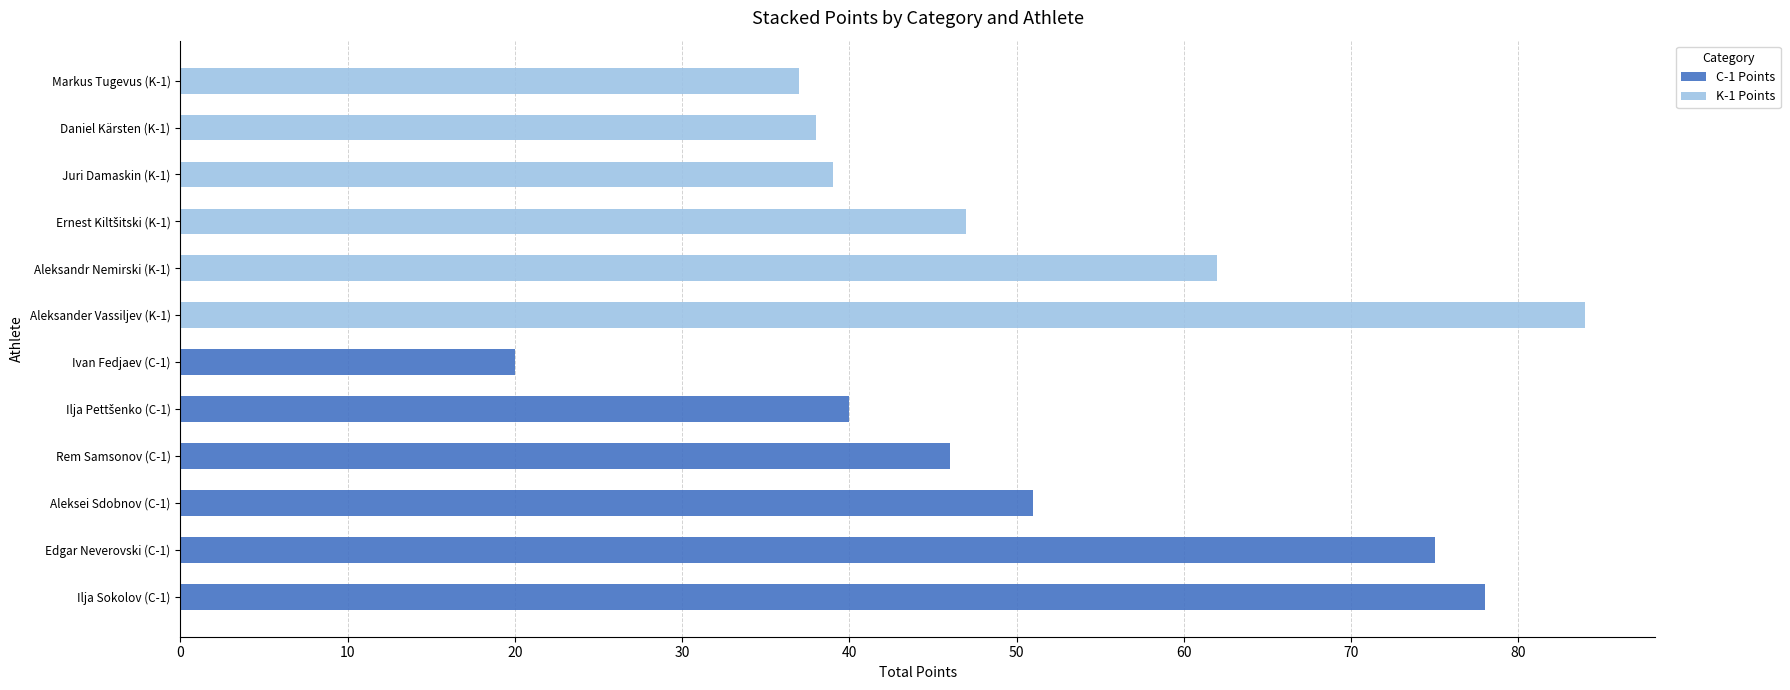

What are all the series names shown in the legend?

C-1 Points, K-1 Points